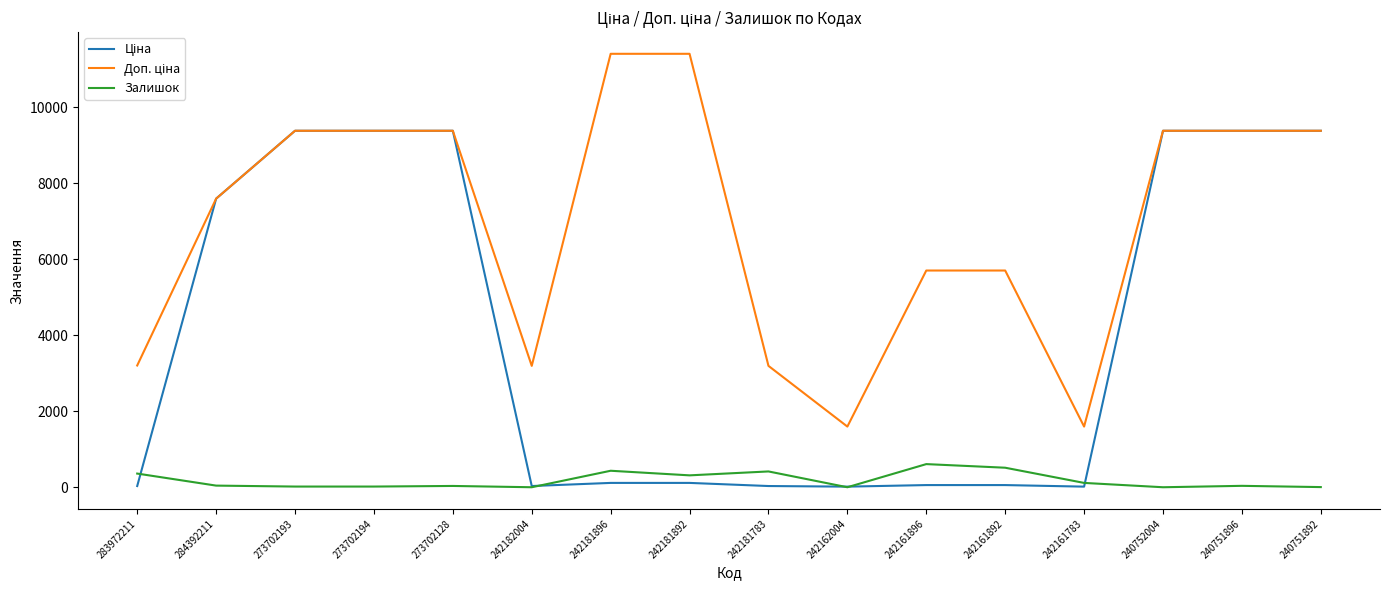

True or false: Залишок has a value of 114.0 at 242161783.

True